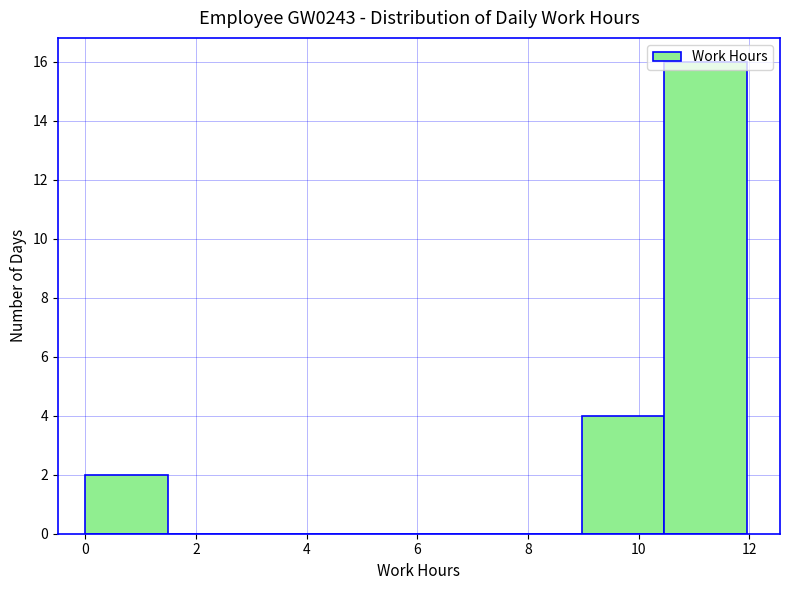

Reading left to right, transcribe this chart: for each bar, give the range it covers on the x-axis and its height. Neither the bar edges nor the heights are printed on the chart, so give them approximately, as read against the axes.

0.0 to 1.4: 2
1.4 to 3.0: 0
3.0 to 4.4: 0
4.4 to 6.0: 0
6.0 to 7.4: 0
7.4 to 9.0: 0
9.0 to 10.4: 4
10.4 to 12.0: 16